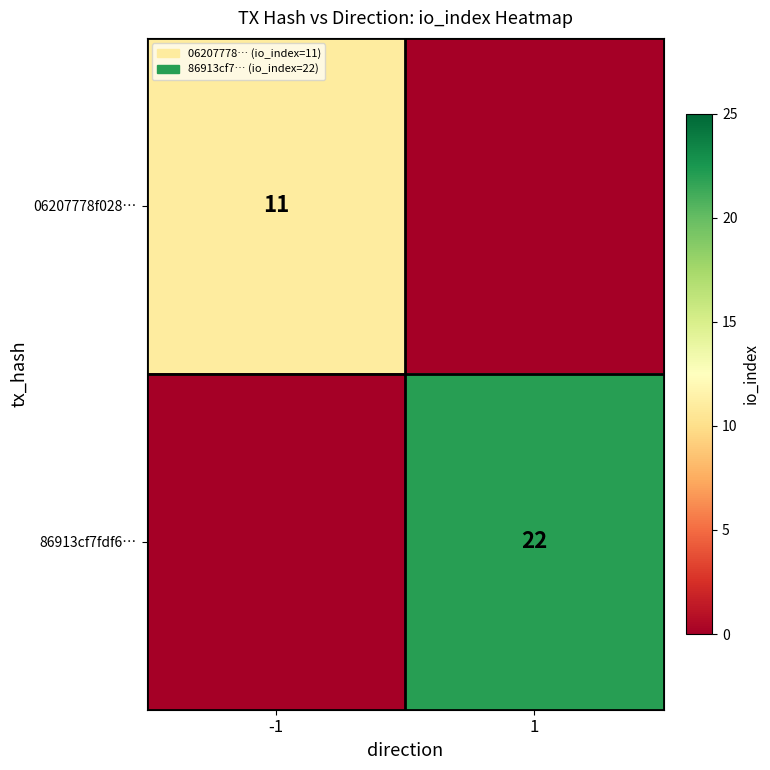

How many positive values does the 86913cf7fdf6… series have?

1